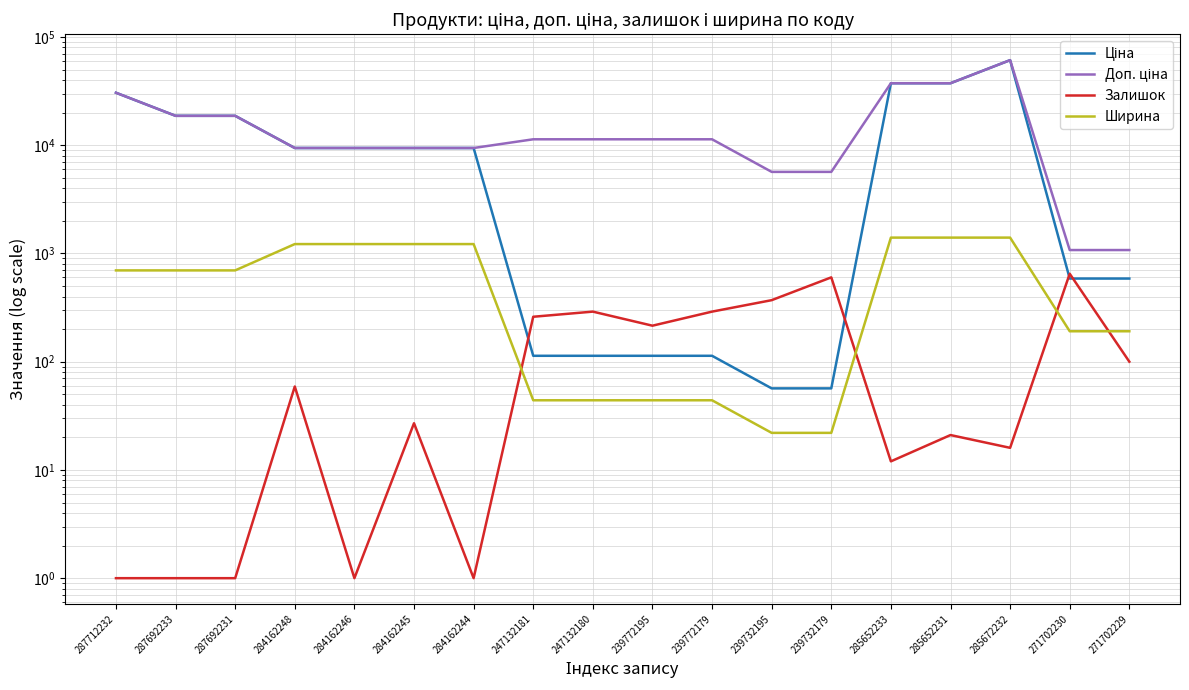

List the labels in order of Доп. ціна value, largest first.

285672232, 285652233, 285652231, 287712232, 287692233, 287692231, 247132181, 247132180, 239772195, 239772179, 284162248, 284162246, 284162245, 284162244, 239732195, 239732179, 271702230, 271702229